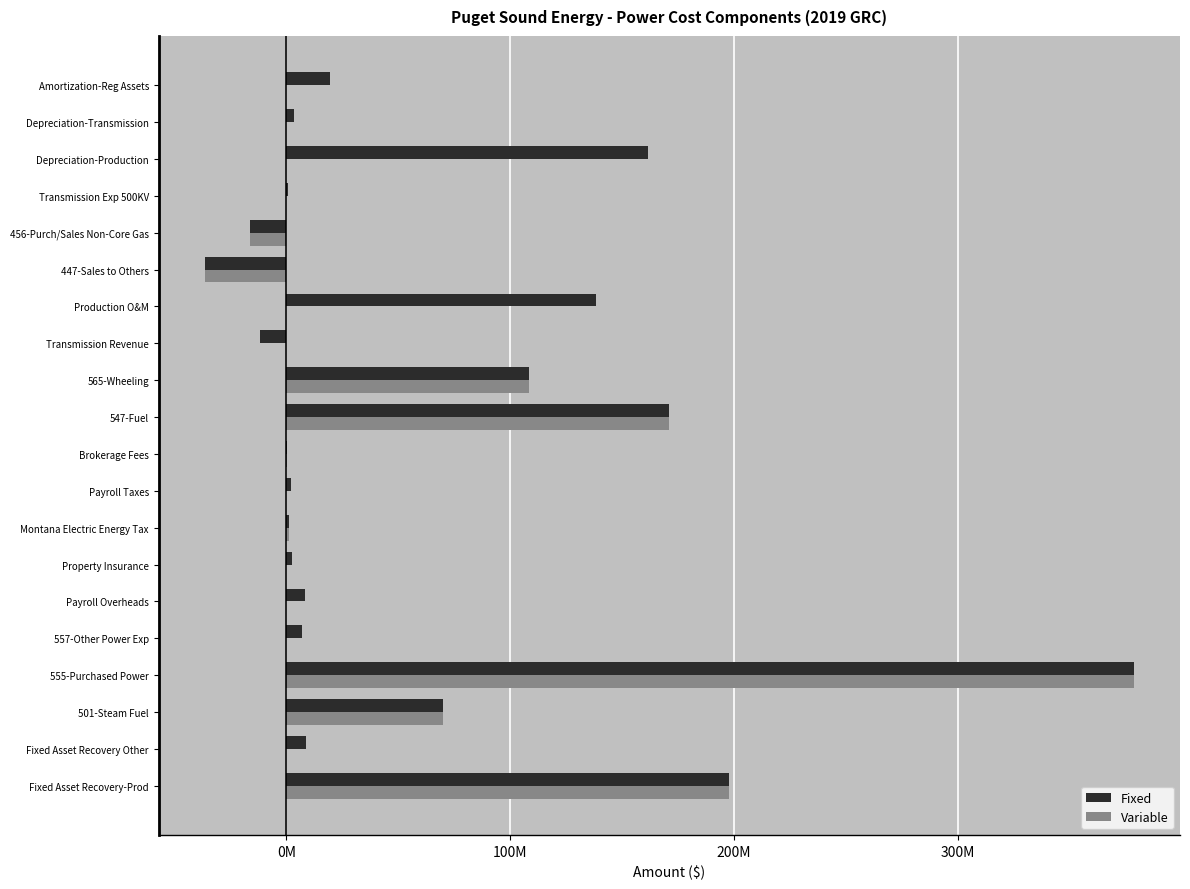

What are all the series names shown in the legend?

Fixed, Variable